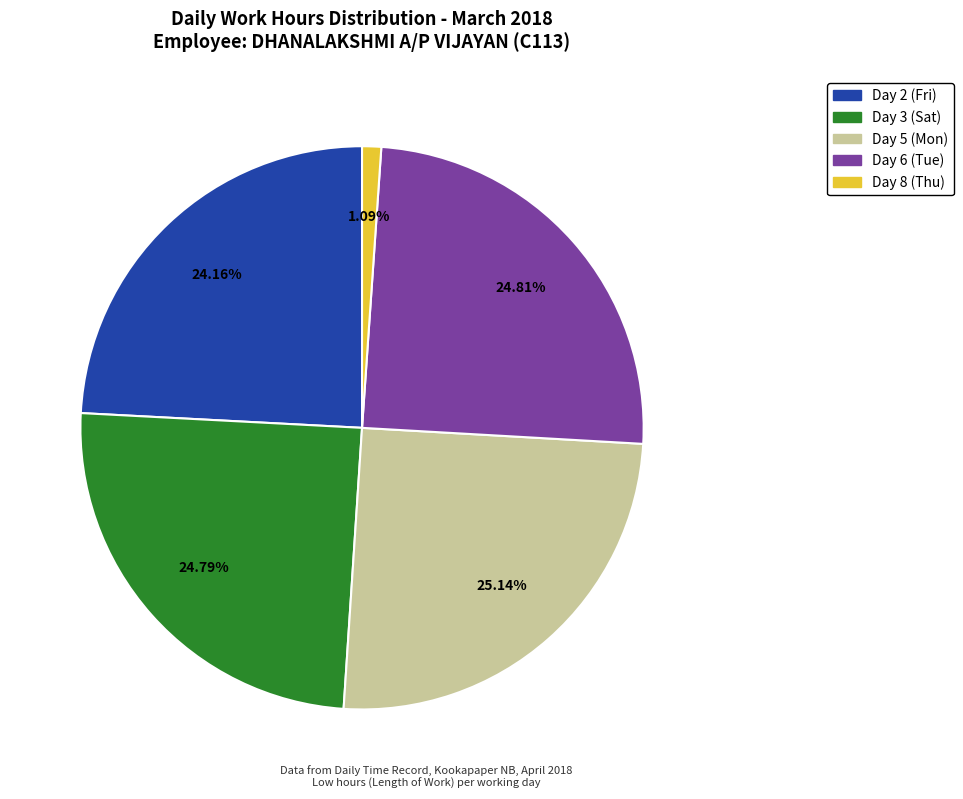

Does Day 5 (Mon) account for over 50% of the chart?

No